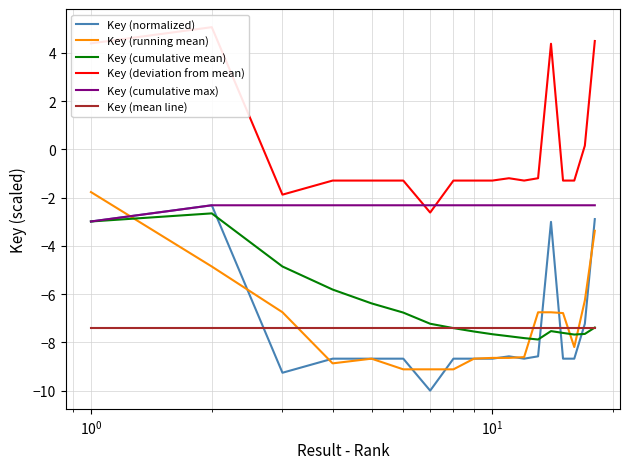

What is the minimum value for Key (normalized)?

-10.0